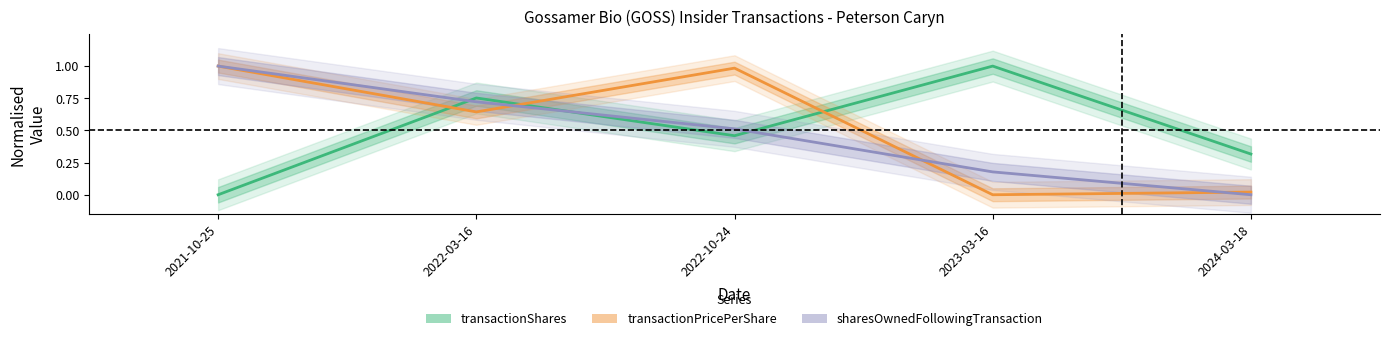

Between 2024-03-18 and 2022-03-16, which is larger?

2022-03-16